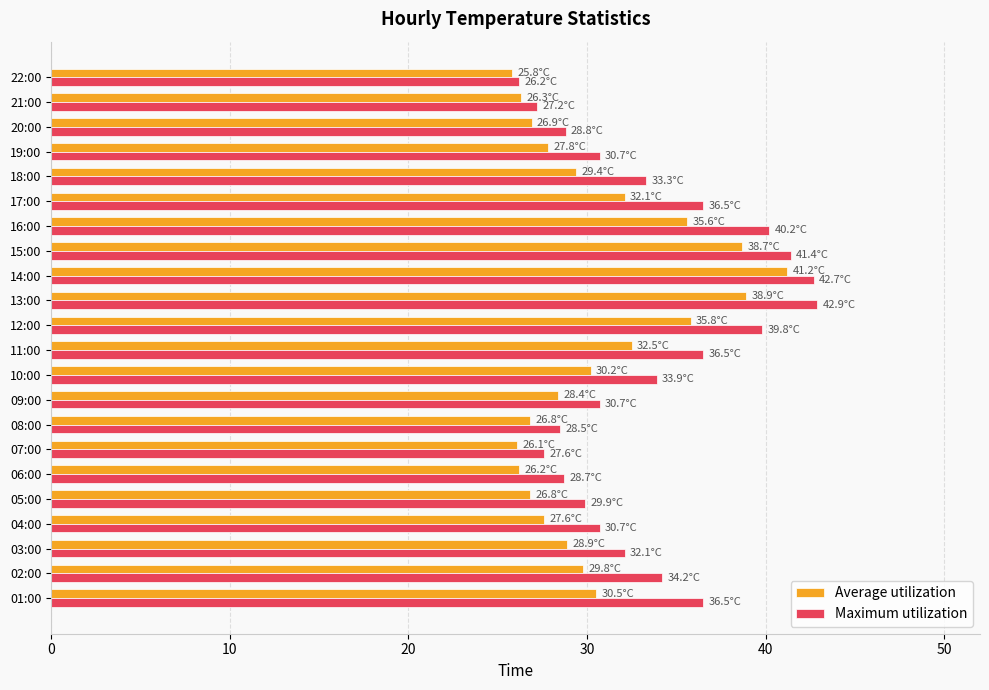

List the series in order of their overall mean, highest first.

Maximum utilization, Average utilization